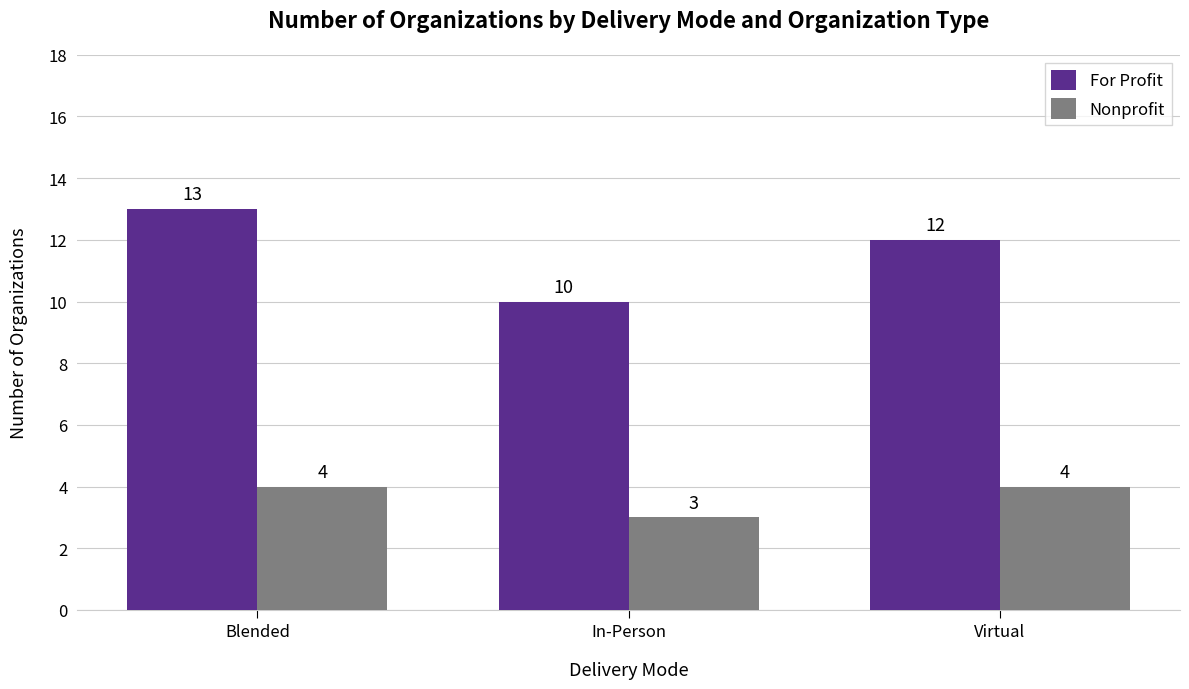

At which category is the sum across all series the highest?

Blended